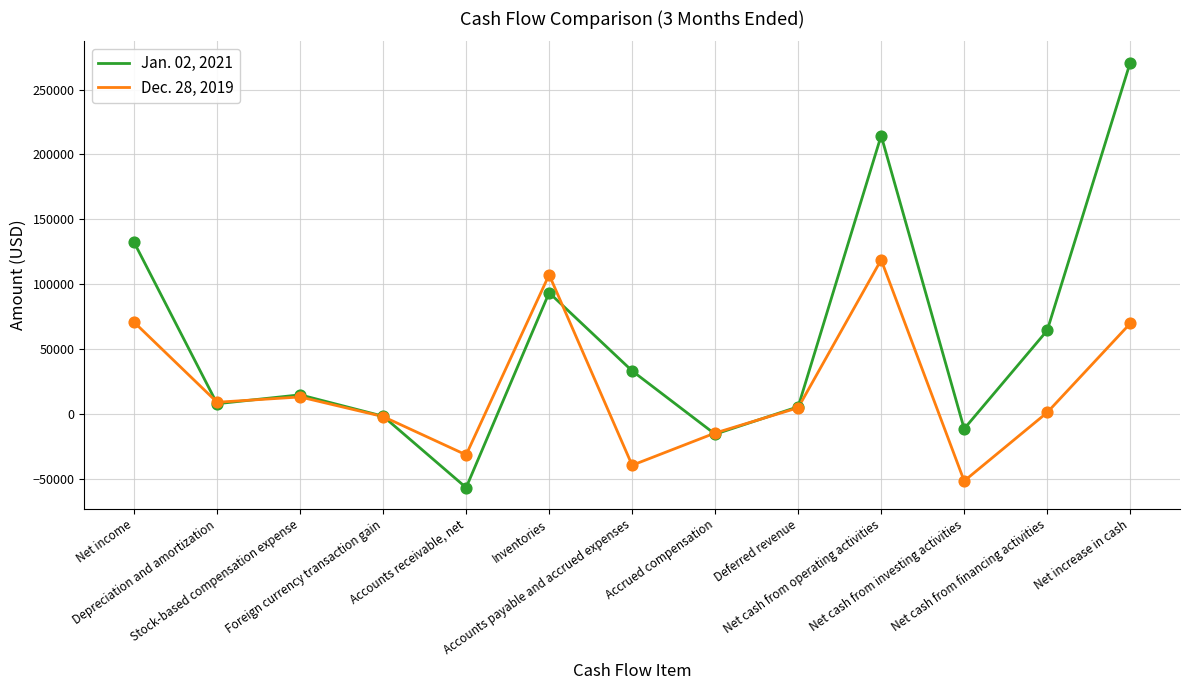

Which series has the widest spread of values?

Jan. 02, 2021